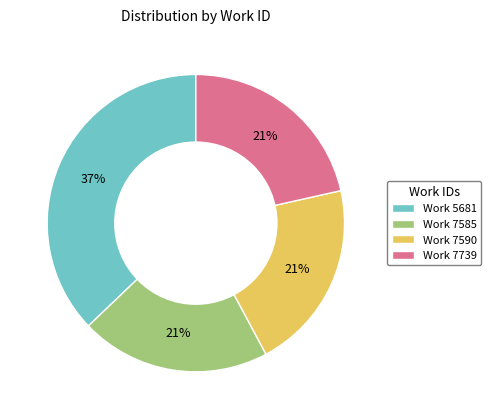

Which has a higher value, Work 7590 or Work 5681?

Work 5681